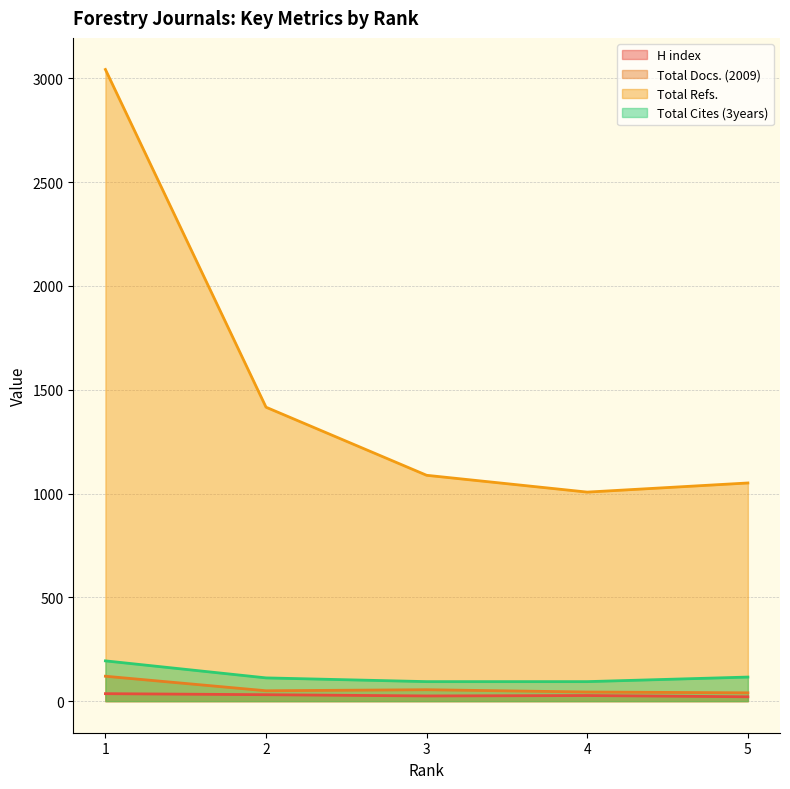

Does the chart have visible grid lines?

Yes